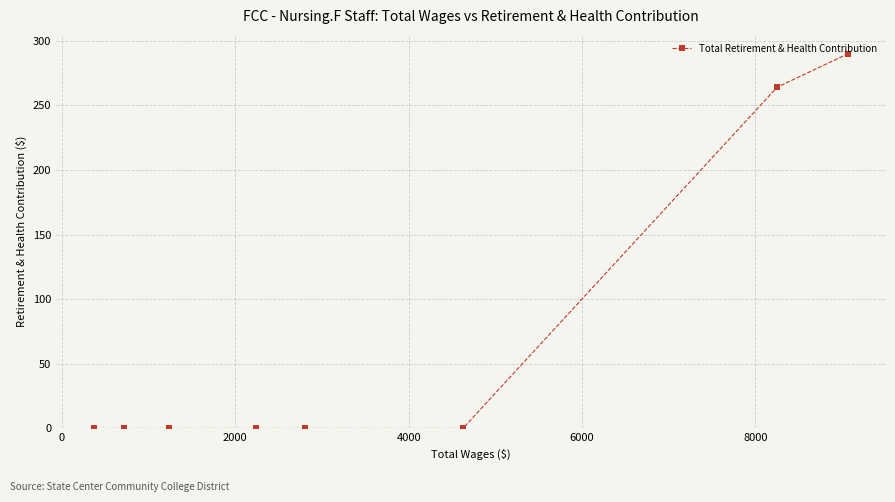

Which has a higher value, 4000 or 8?

4000